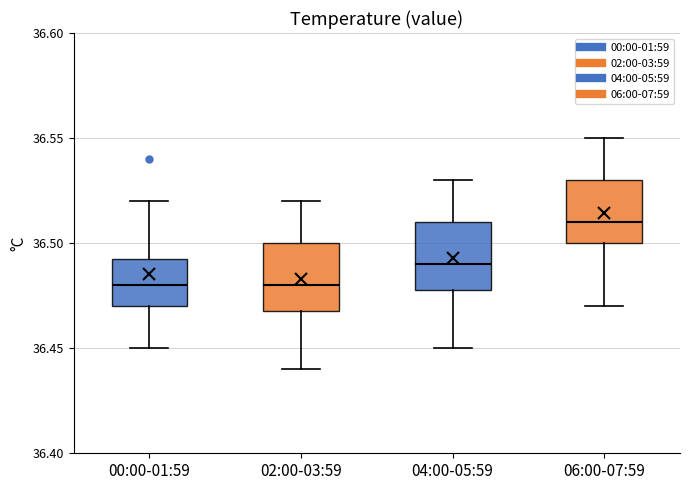

Where does the median line of the box for 00:00-01:59 sit on the y-axis? The values are not printed on the chart, so give them approximately, as read against the axis.

36.480